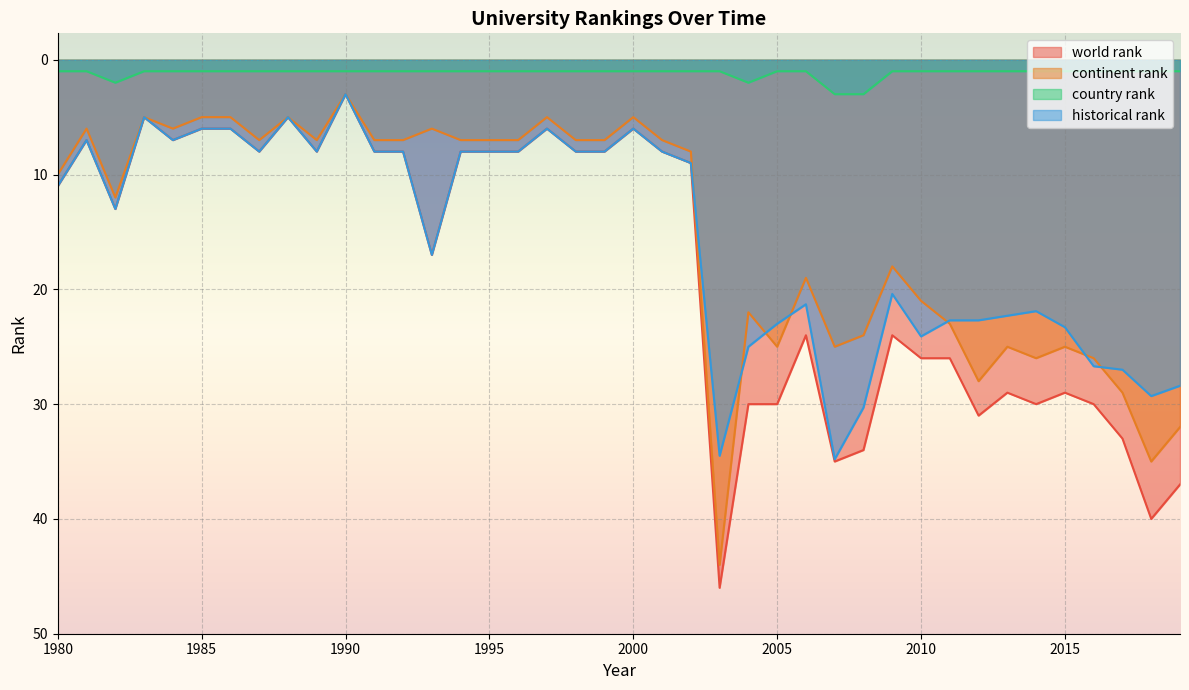

True or false: country rank and historical rank intersect in this chart.

False